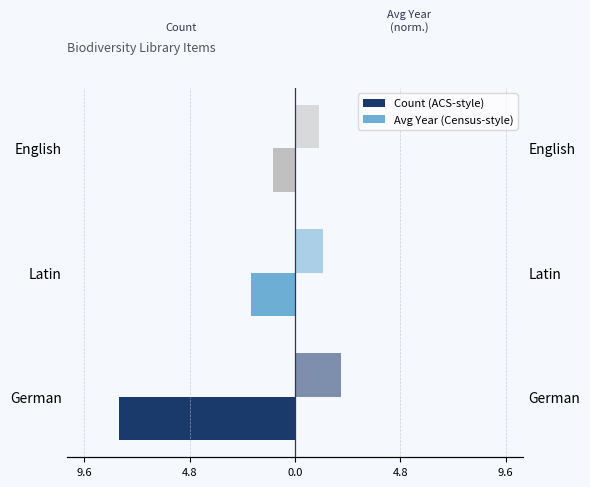

What position from the right is Latin?

2